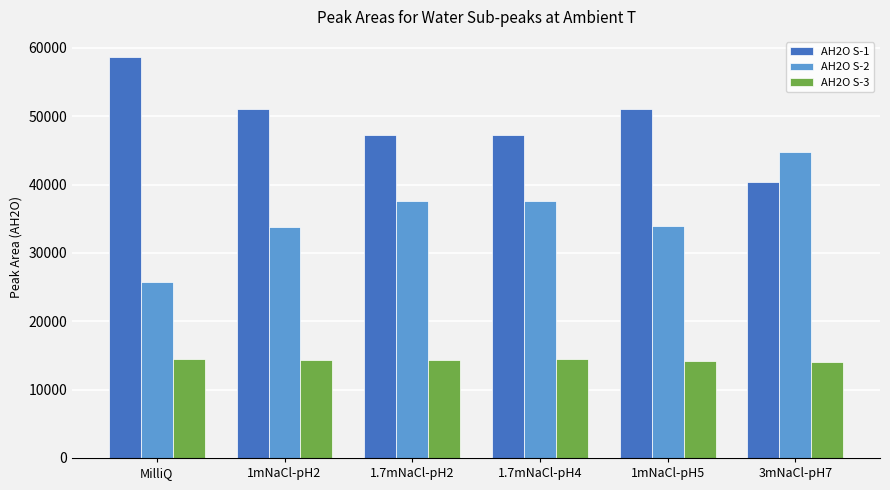

What is the label of the 5th bar from the left?

1mNaCl-pH5